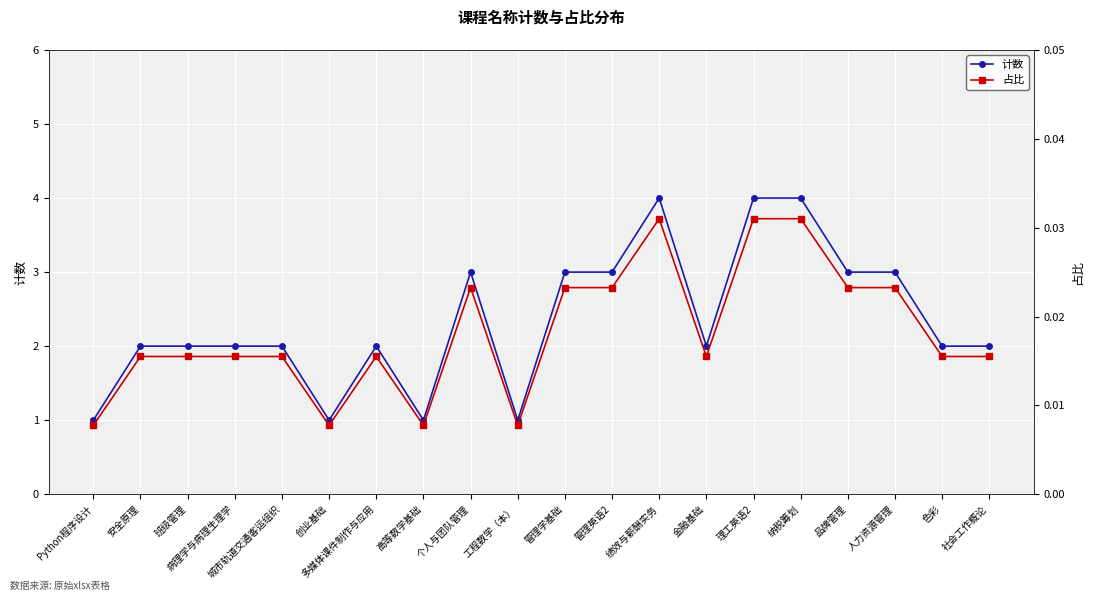

What position from the left is 管理学基础?

11